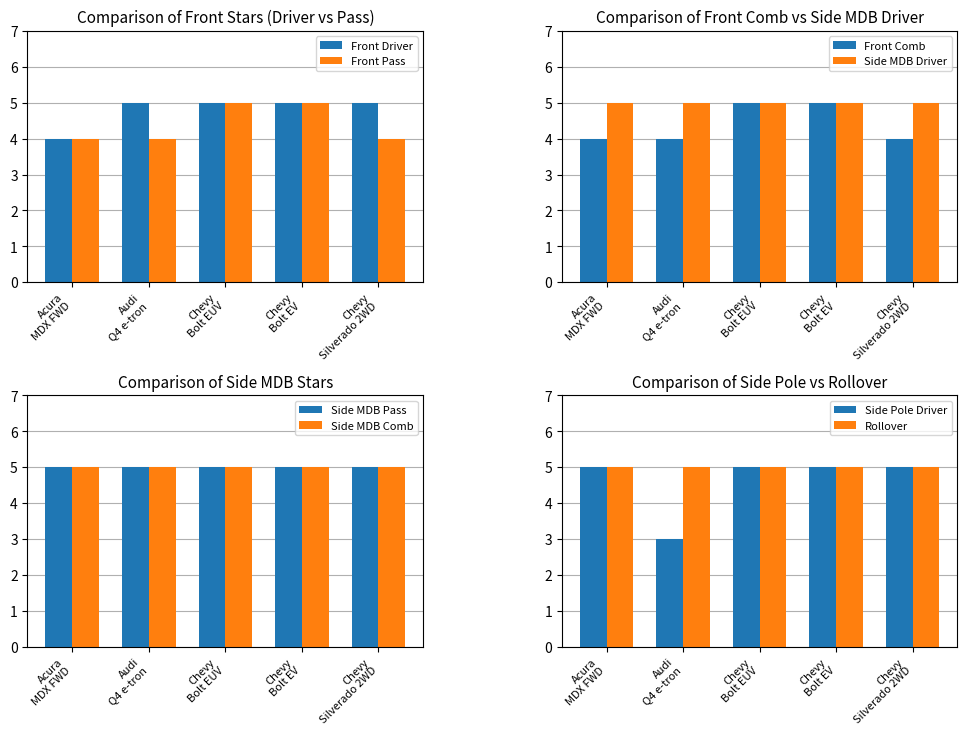

What is the value of the Side MDB Driver bar at the 4th from the left?

5